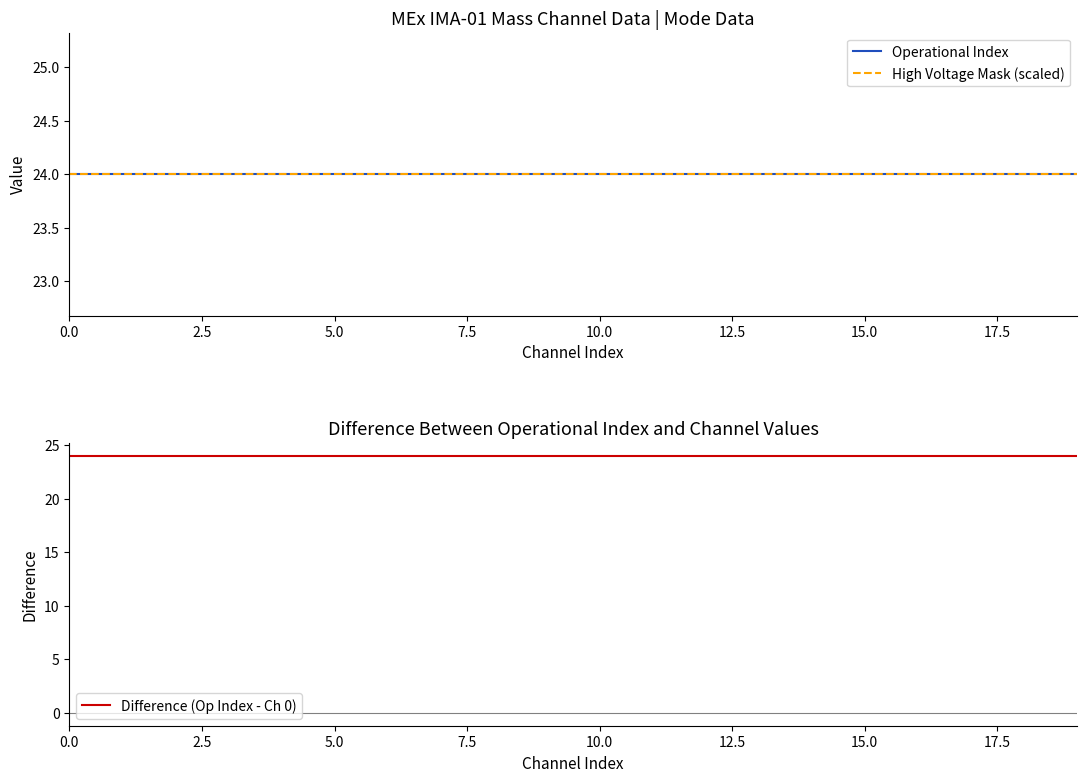

True or false: Shadow Mask has more than 1 interior local peaks.

False